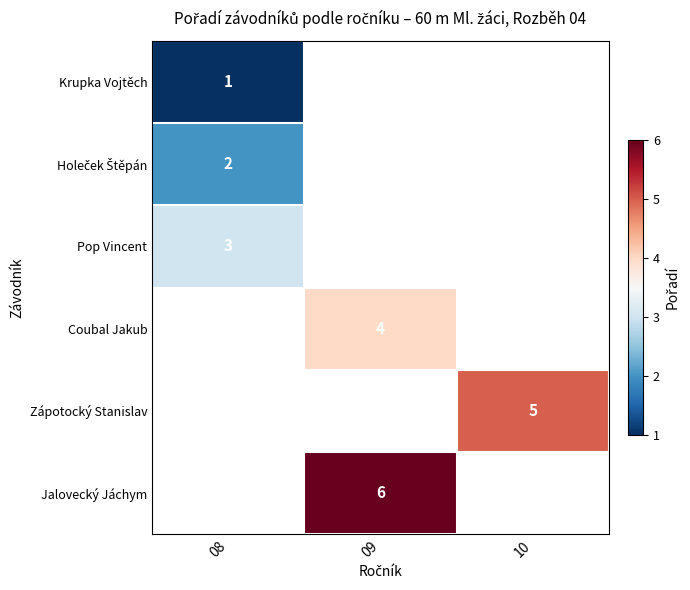

Which series has the largest range (max minus min)?

Krupka Vojtěch